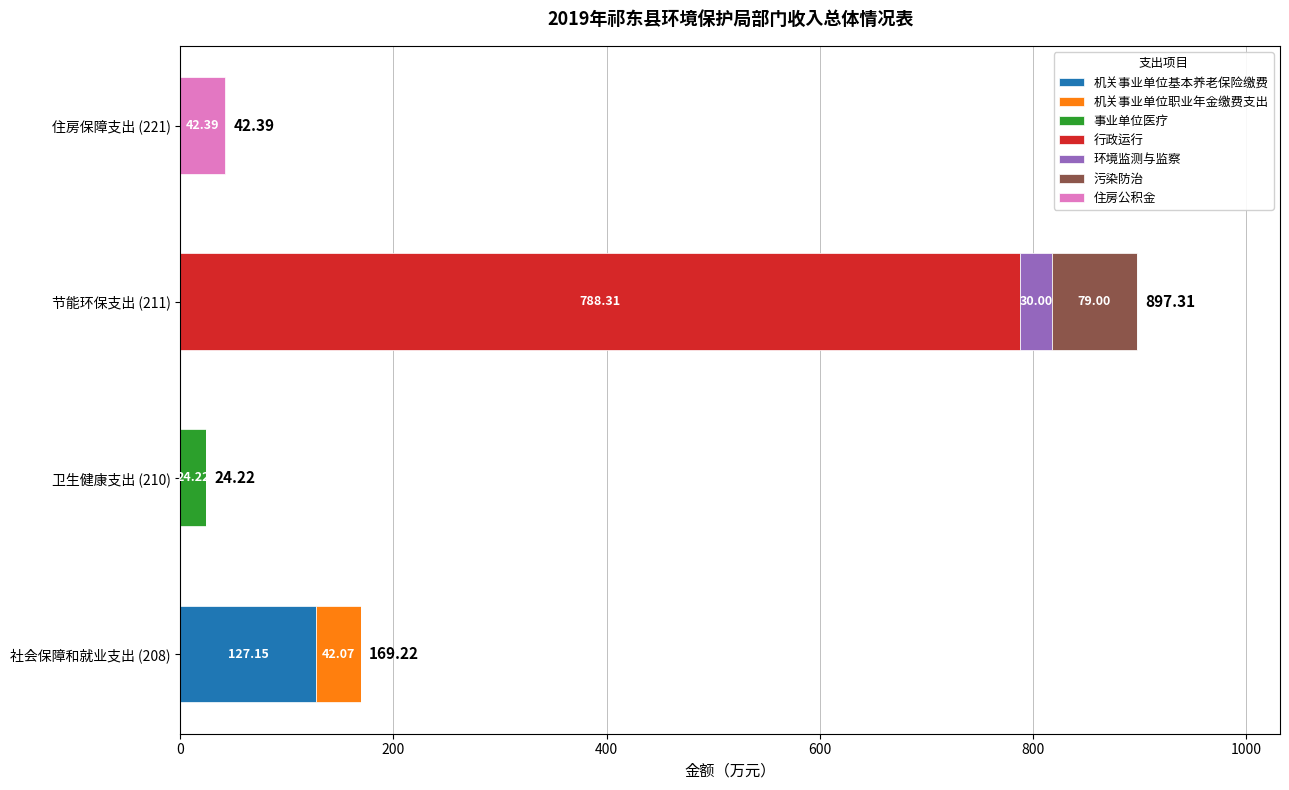

At which category is the sum across all series the highest?

节能环保支出 (211)